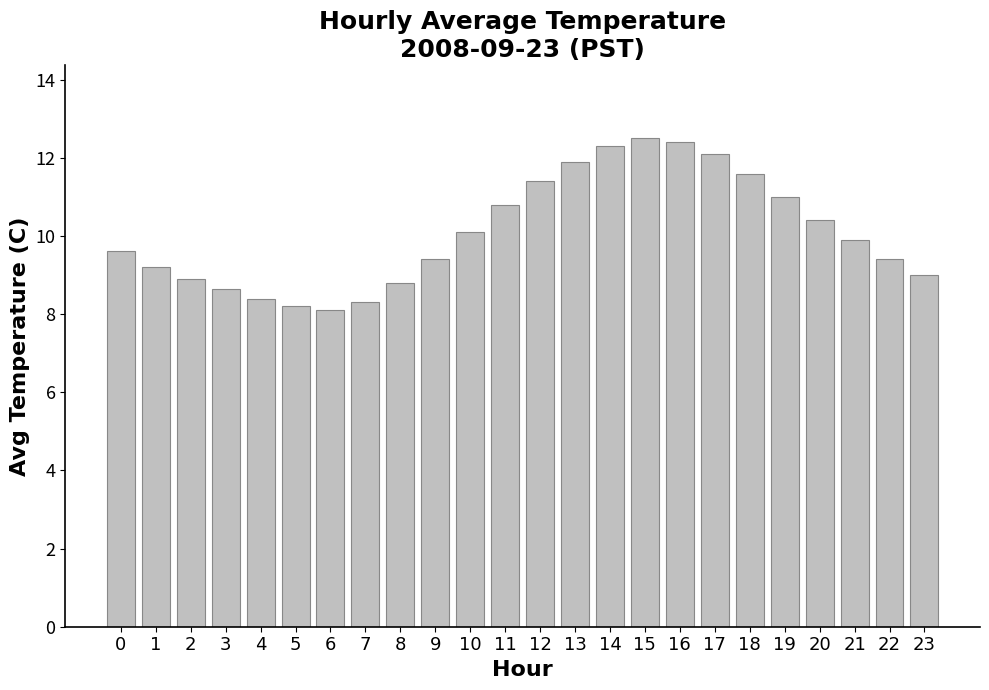

What is the maximum value shown in the chart?

12.5